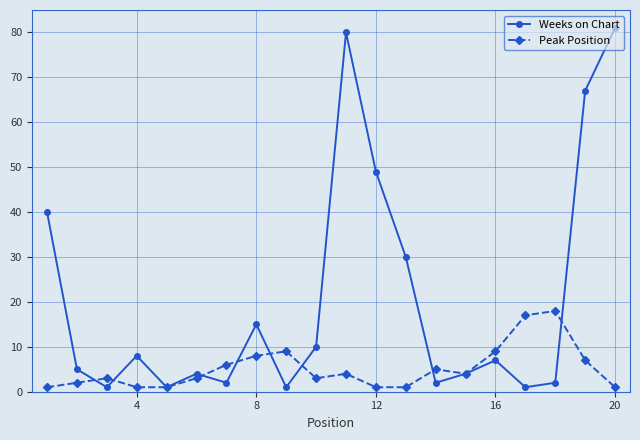

Which series has the largest total across all categories?

Weeks on Chart